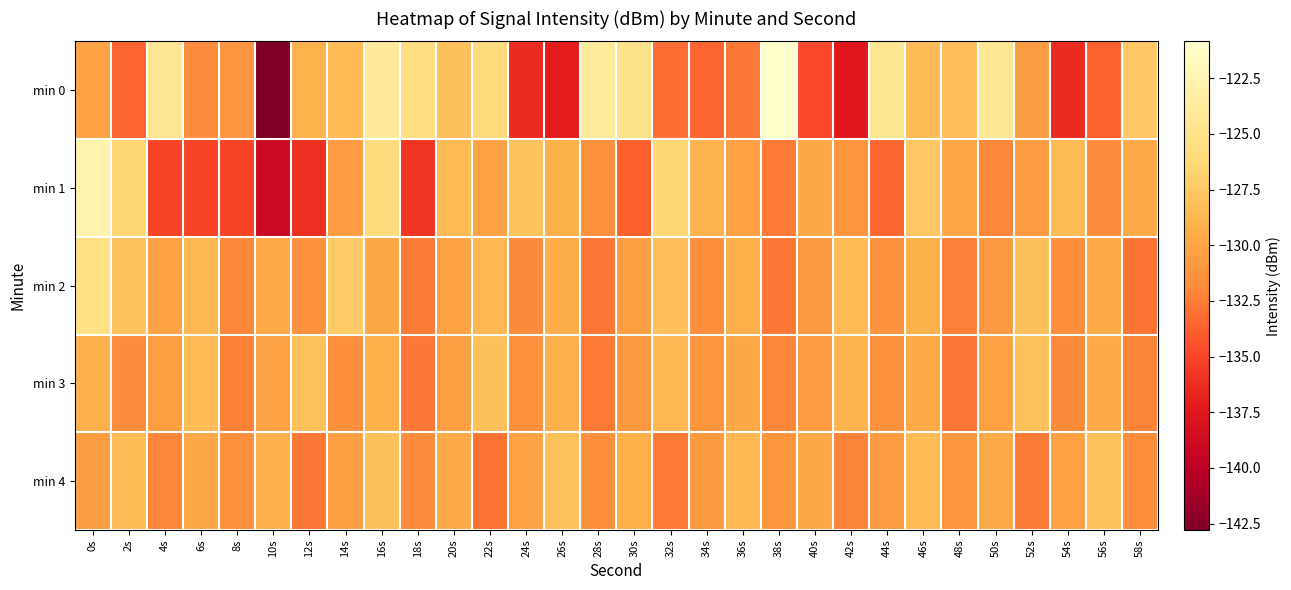

Reading left to right, extract all data points from this chart.

min 0: 0s=-130.1	2s=-133.6	4s=-124.5	6s=-131.8	8s=-131.3	10s=-142.8	12s=-129.0	14s=-128.4	16s=-124.0	18s=-125.6	20s=-128.0	22s=-125.9	24s=-136.4	26s=-137.1	28s=-123.9	30s=-125.0	32s=-133.2	34s=-133.5	36s=-132.7	38s=-120.8	40s=-134.8	42s=-137.5	44s=-124.6	46s=-128.4	48s=-128.2	50s=-124.4	52s=-130.6	54s=-136.4	56s=-133.6	58s=-127.5
min 1: 0s=-122.7	2s=-126.6	4s=-135.0	6s=-135.0	8s=-135.0	10s=-139.0	12s=-136.1	14s=-130.7	16s=-126.0	18s=-135.8	20s=-128.5	22s=-130.2	24s=-127.8	26s=-129.1	28s=-131.5	30s=-133.7	32s=-126.4	34s=-128.9	36s=-130.3	38s=-132.6	40s=-129.8	42s=-131.2	44s=-133.5	46s=-127.6	48s=-129.9	50s=-132.1	52s=-130.7	54s=-128.3	56s=-131.8	58s=-129.5
min 2: 0s=-125.3	2s=-127.8	4s=-130.2	6s=-128.6	8s=-132.1	10s=-129.7	12s=-131.4	14s=-127.3	16s=-129.8	18s=-132.5	20s=-130.1	22s=-128.7	24s=-131.9	26s=-129.4	28s=-132.8	30s=-130.5	32s=-128.2	34s=-131.6	36s=-129.3	38s=-132.7	40s=-130.9	42s=-128.5	44s=-131.3	46s=-129.1	48s=-132.4	50s=-130.8	52s=-128.1	54s=-131.7	56s=-129.6	58s=-132.9
min 3: 0s=-129.2	2s=-131.8	4s=-130.5	6s=-128.4	8s=-132.3	10s=-130.1	12s=-127.9	14s=-131.6	16s=-129.3	18s=-132.7	20s=-130.4	22s=-128.1	24s=-131.5	26s=-129.2	28s=-132.6	30s=-130.9	32s=-128.6	34s=-131.2	36s=-129.8	38s=-132.1	40s=-130.7	42s=-128.9	44s=-131.4	46s=-129.6	48s=-132.8	50s=-130.3	52s=-128.0	54s=-131.9	56s=-129.5	58s=-132.2
min 4: 0s=-130.6	2s=-128.3	4s=-132.1	6s=-129.8	8s=-131.5	10s=-129.2	12s=-132.7	14s=-130.4	16s=-128.1	18s=-131.8	20s=-129.5	22s=-132.9	24s=-130.2	26s=-127.9	28s=-131.6	30s=-129.3	32s=-132.6	34s=-130.9	36s=-128.6	38s=-131.2	40s=-129.8	42s=-132.2	44s=-130.7	46s=-128.4	48s=-131.1	50s=-129.6	52s=-132.5	54s=-130.3	56s=-128.0	58s=-131.7